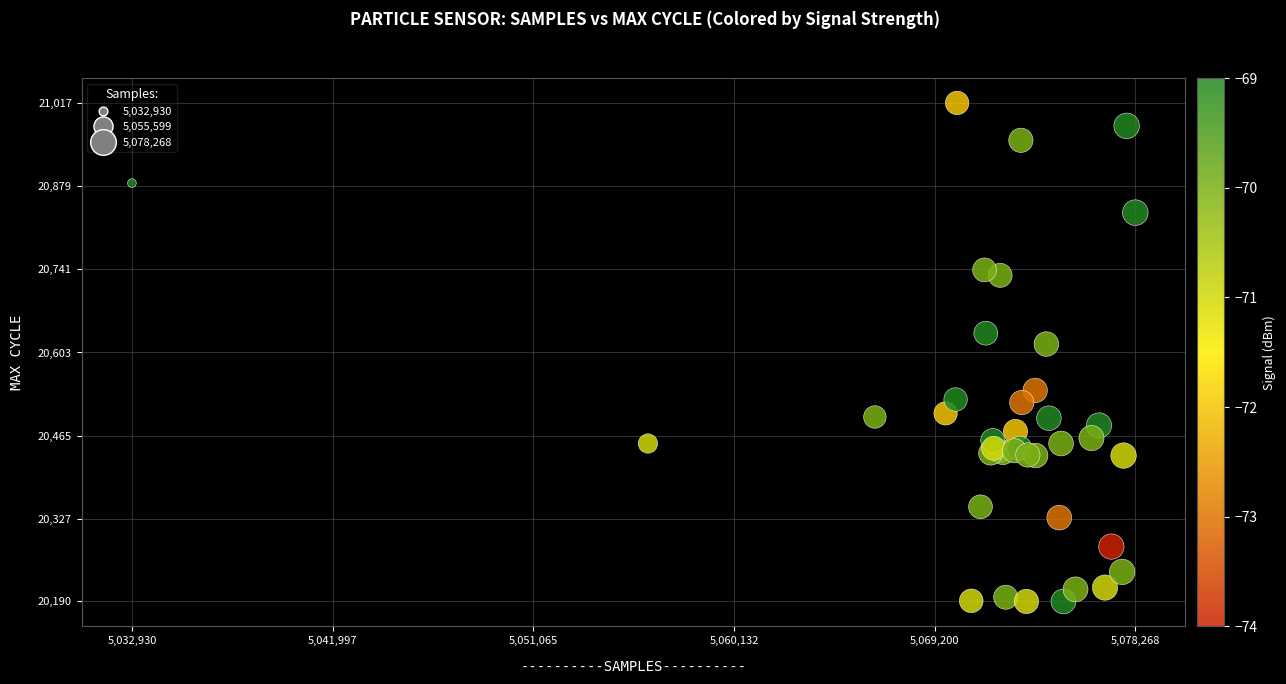

What Y value in the scatter plot is closest to 20603?

20617